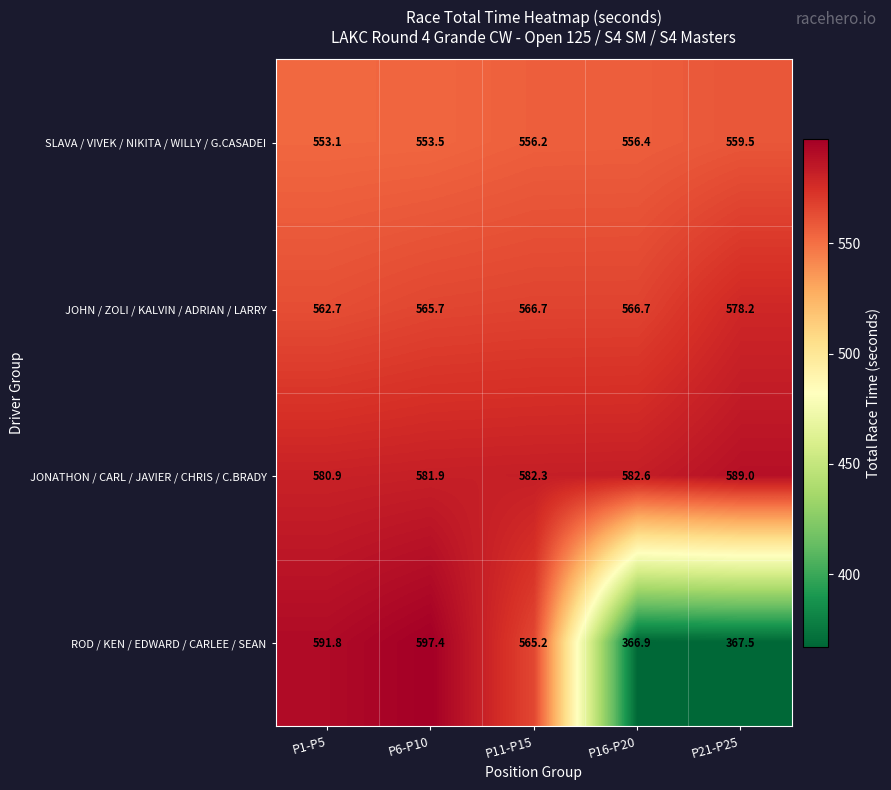

Reading left to right, extract all data points from this chart.

SLAVA / VIVEK / NIKITA / WILLY / G.CASADEI: P1-P5=553.1	P6-P10=553.5	P11-P15=556.2	P16-P20=556.4	P21-P25=559.5
JOHN / ZOLI / KALVIN / ADRIAN / LARRY: P1-P5=562.7	P6-P10=565.7	P11-P15=566.7	P16-P20=566.7	P21-P25=578.2
JONATHON / CARL / JAVIER / CHRIS / C.BRADY: P1-P5=580.9	P6-P10=581.9	P11-P15=582.3	P16-P20=582.6	P21-P25=589.0
ROD / KEN / EDWARD / CARLEE / SEAN: P1-P5=591.8	P6-P10=597.4	P11-P15=565.2	P16-P20=366.9	P21-P25=367.5